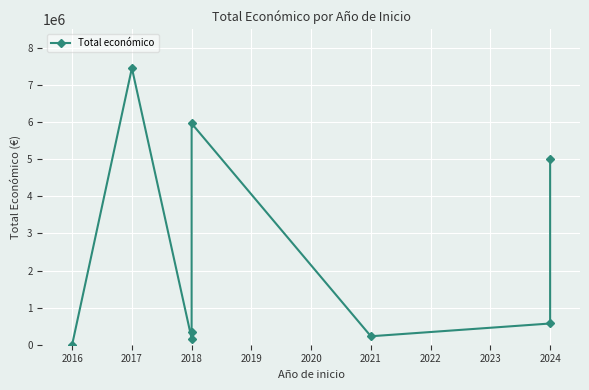

What is the difference between the values at 2024 and 2018?

4653118